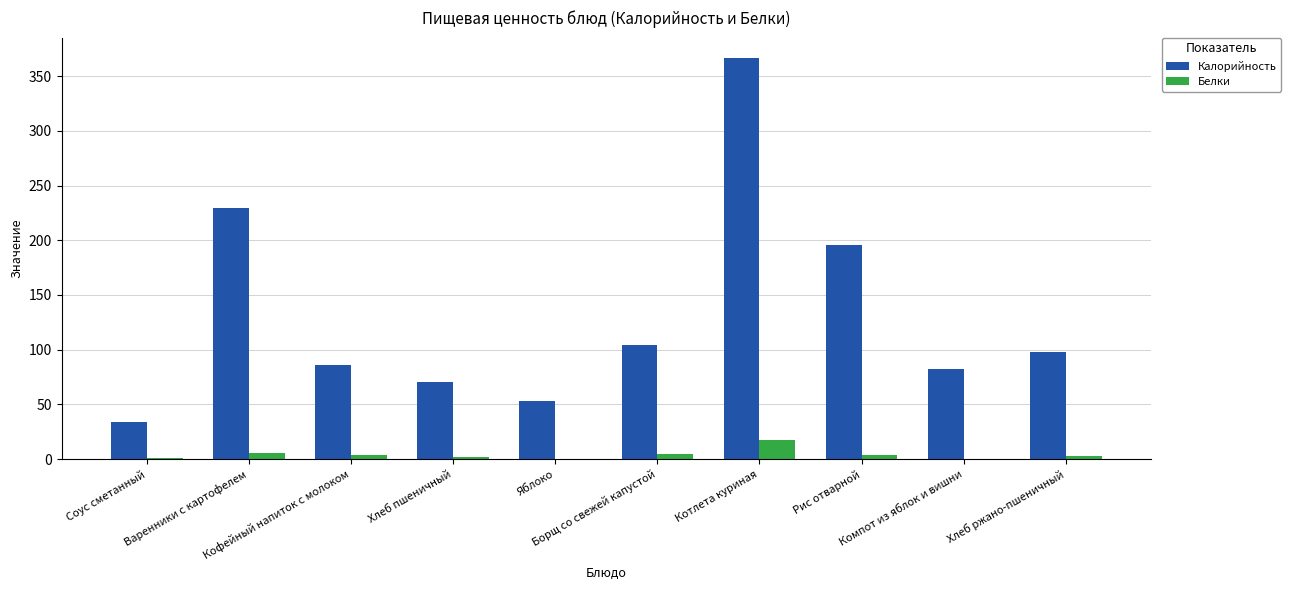

What is the sum of all Калорийность values?

1319.9